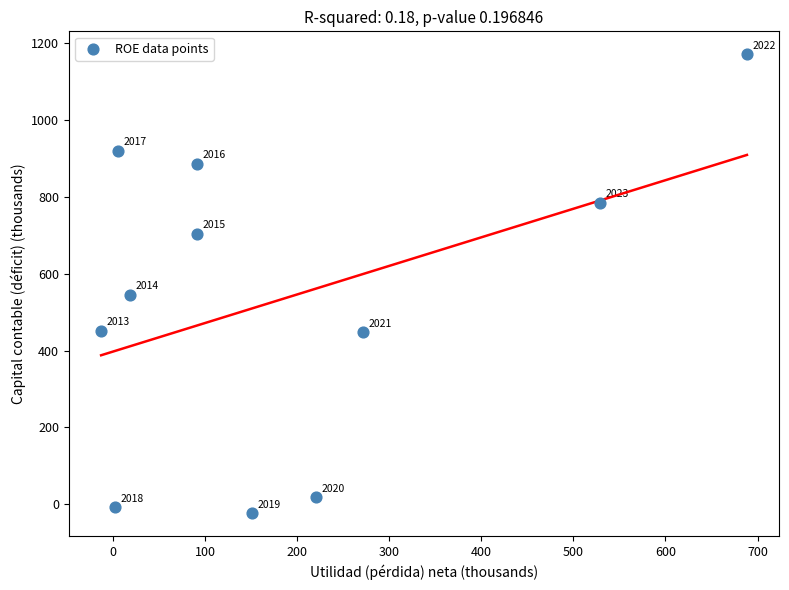

What is the average X value?

186.8